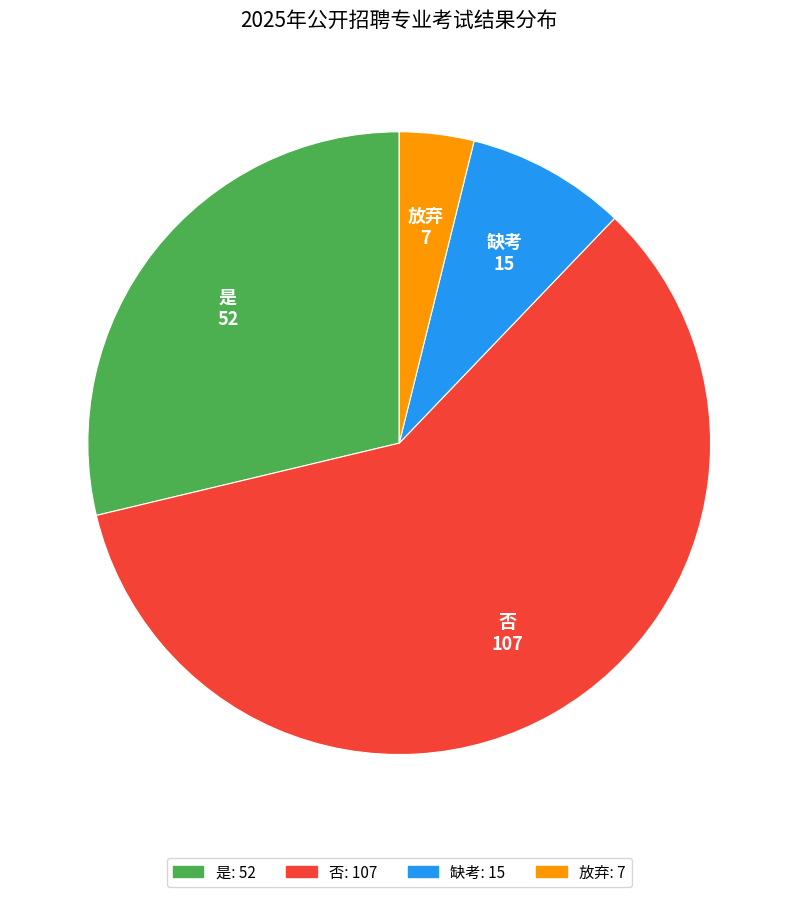

Do 否 and 放弃 together represent more than half of the pie?

Yes